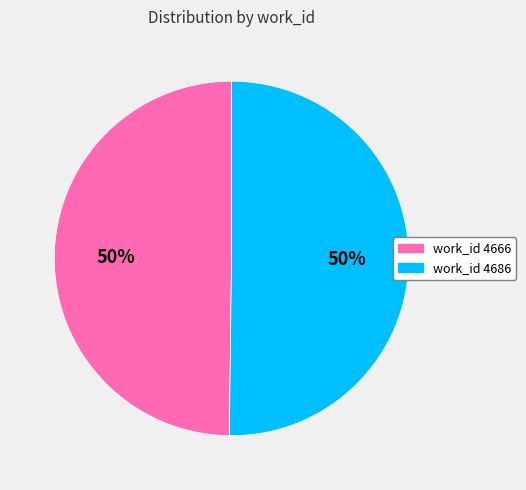

Do work_id 4686 and work_id 4666 together represent more than half of the pie?

Yes